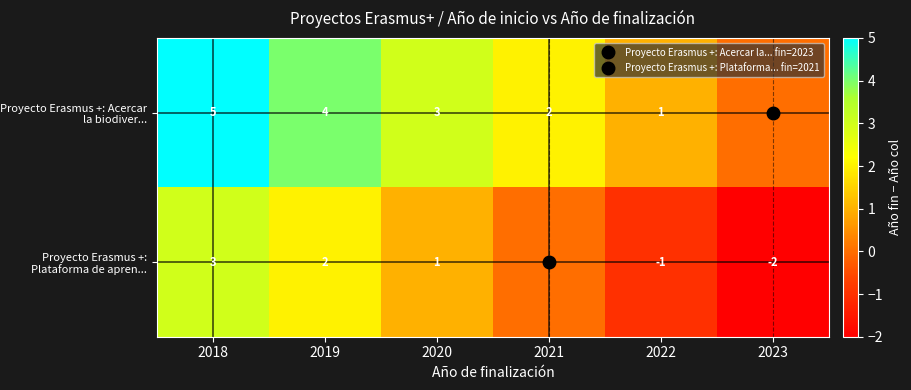

Count the number of data series in this chart.

2